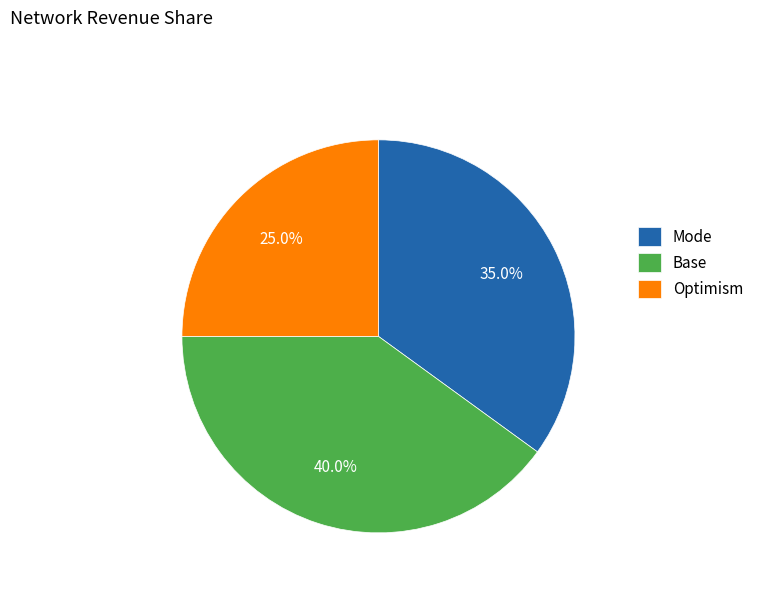

What percentage is NOT represented by Base?

60.0%